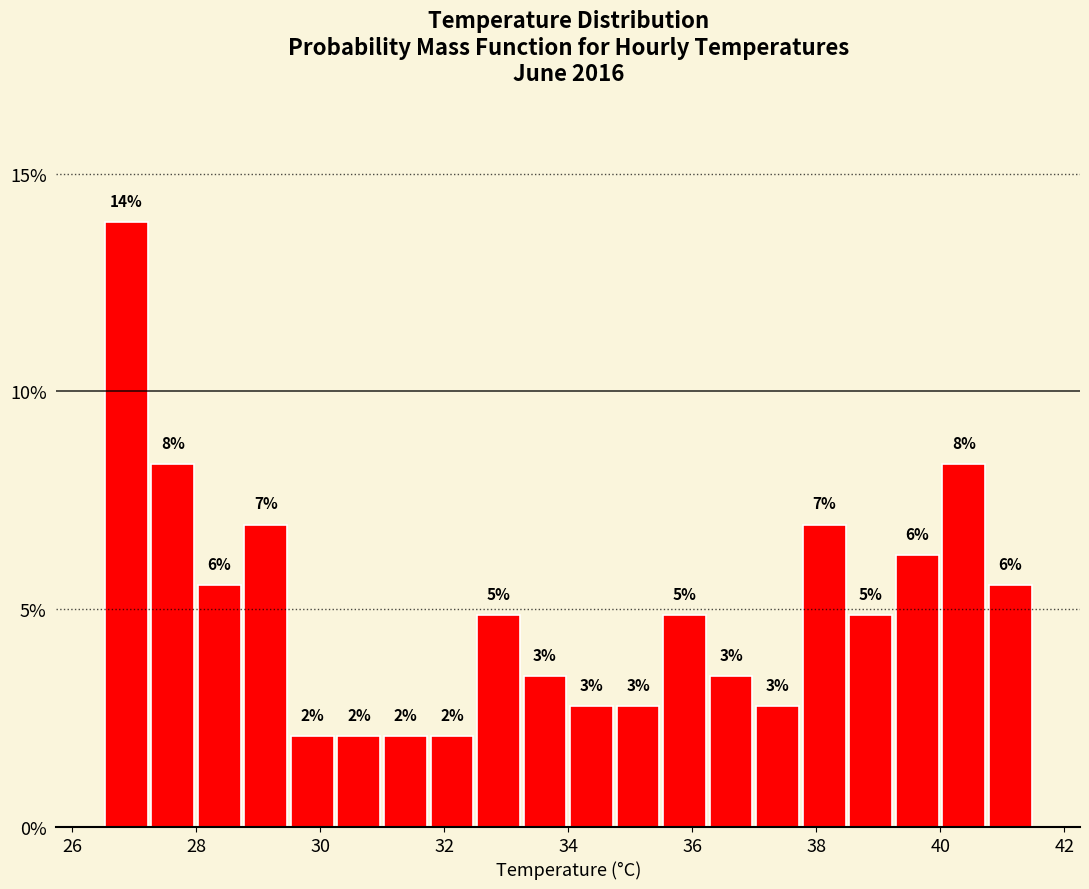

Around what value on the x-axis is the tallest bar? Give the approximate position of its centre, as read against the axis.

26.8